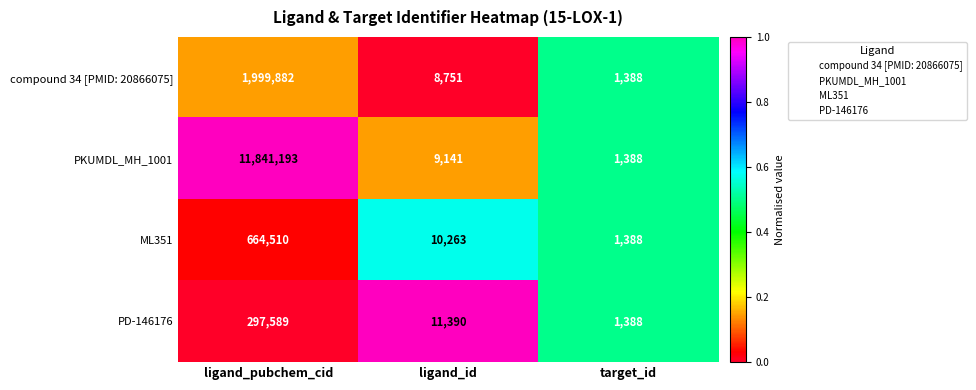

Which series has the widest spread of values?

PKUMDL_MH_1001